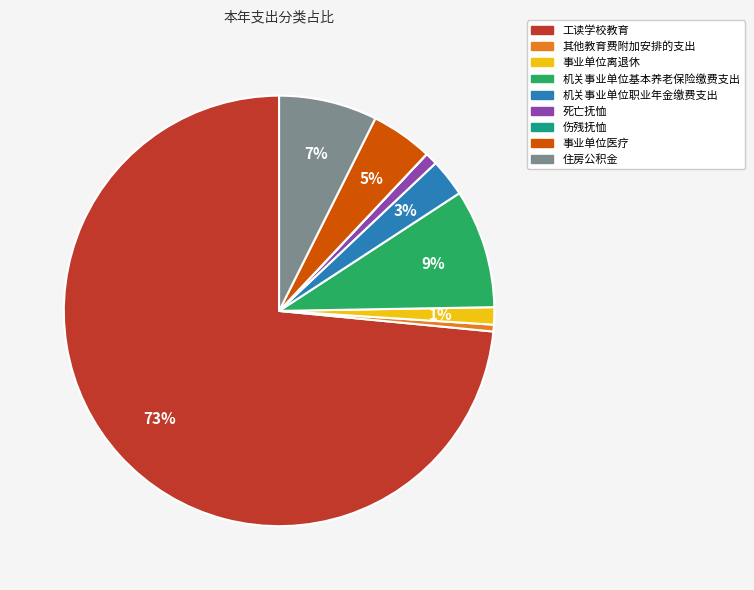

True or false: 机关事业单位职业年金缴费支出 accounts for 3% of the total.

True